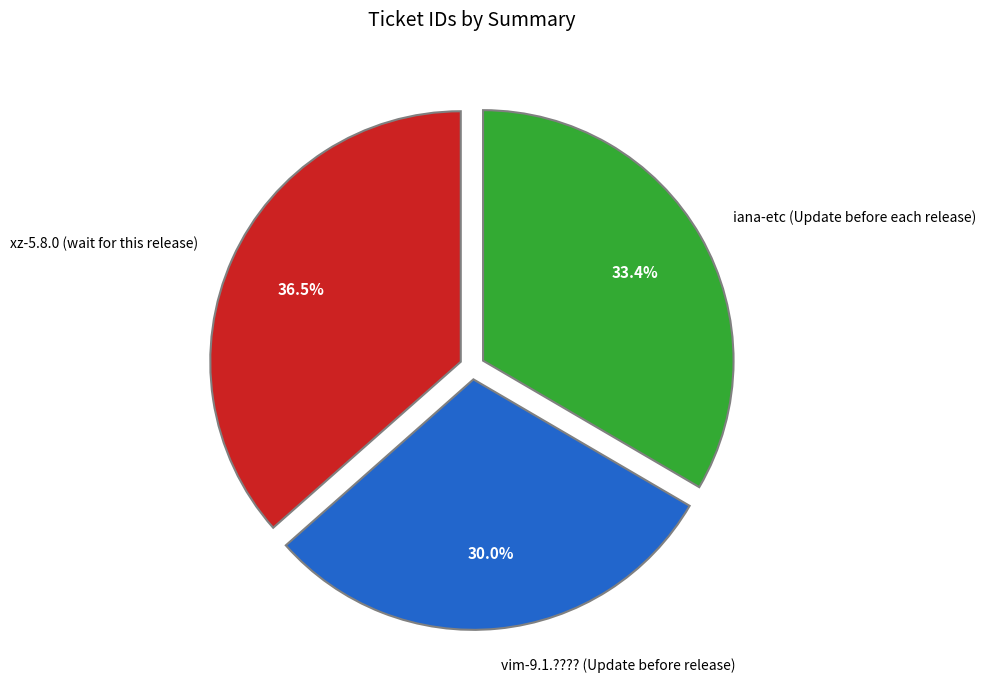

Between vim-9.1.???? (Update before release) and xz-5.8.0 (wait for this release), which is larger?

xz-5.8.0 (wait for this release)